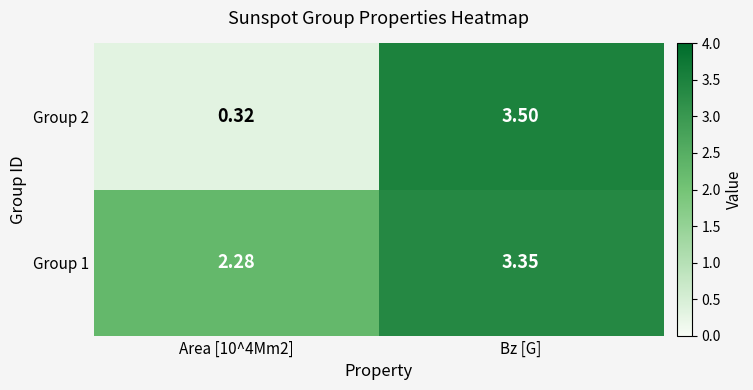

Is the value of Group 2 at Area [10^4Mm2] greater than the value of Group 1 at Bz [G]?

No